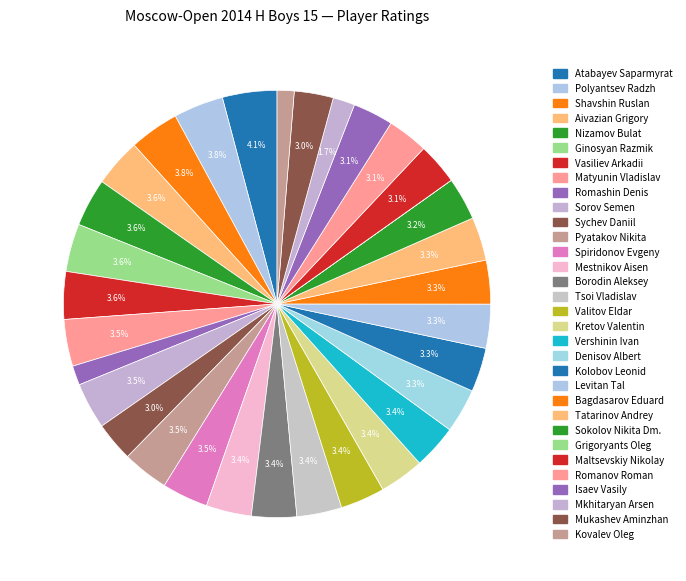

Which category has the smallest portion of the pie?

Grigoryants Oleg